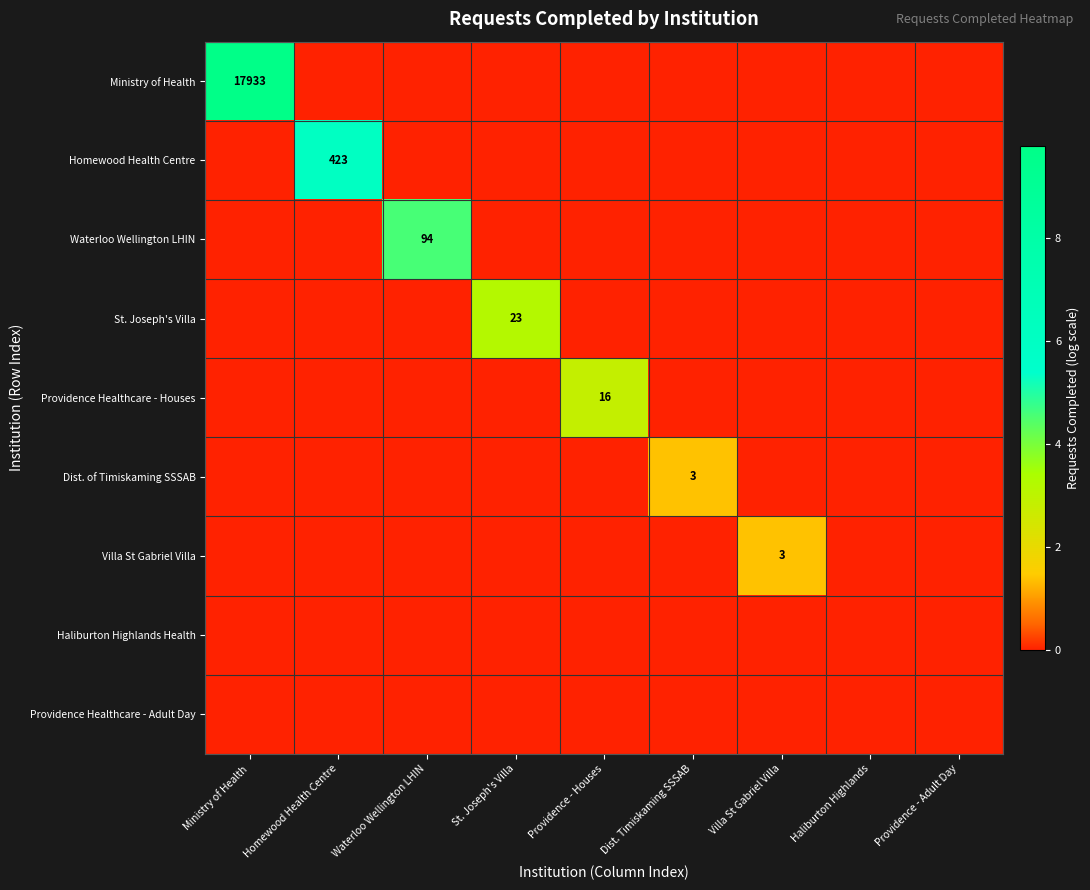

At which category is the sum across all series the highest?

Ministry of Health